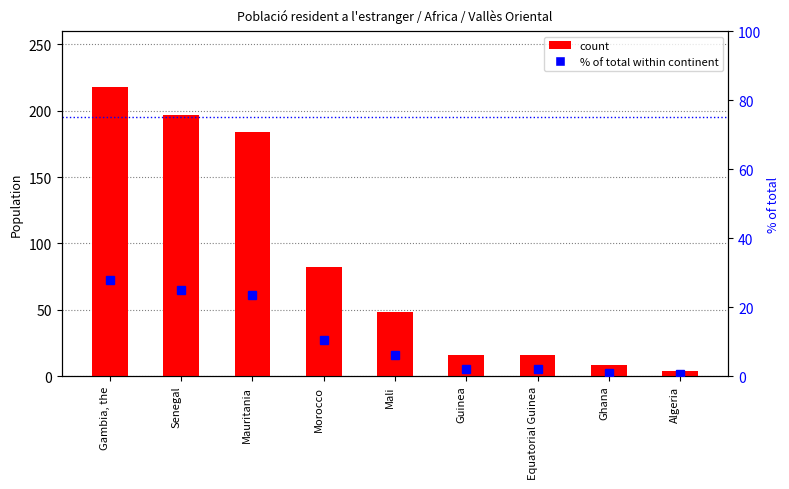

Reading left to right, list all the values displayed in this chart.

count: 218.0	197.0	184.0	82.0	48.0	16.0	16.0	8.0	4.0
% of total within continent: 27.7	25.1	23.4	10.4	6.1	2.0	2.0	1.0	0.5